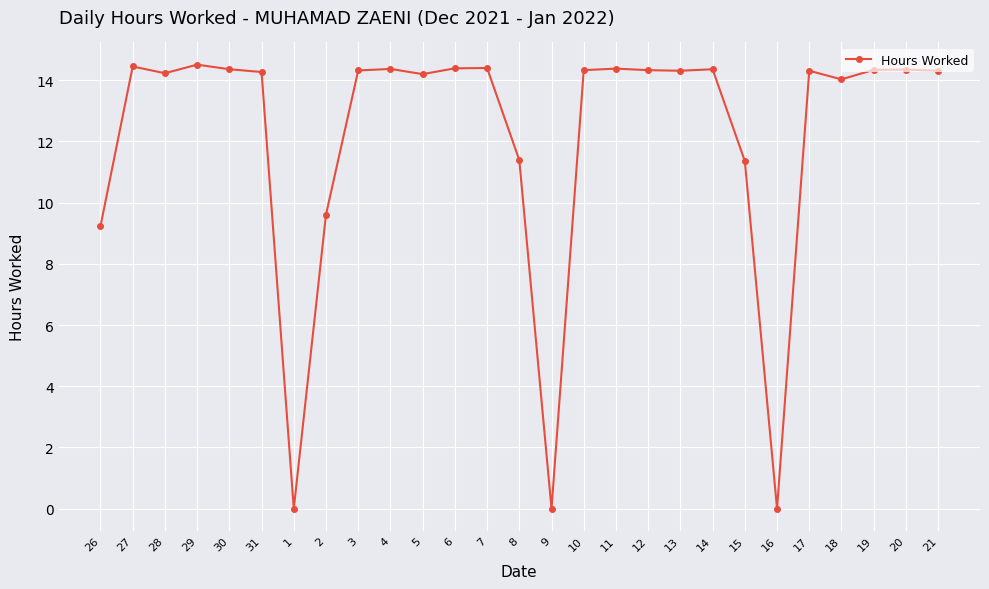

What is the maximum value shown in the chart?

14.5